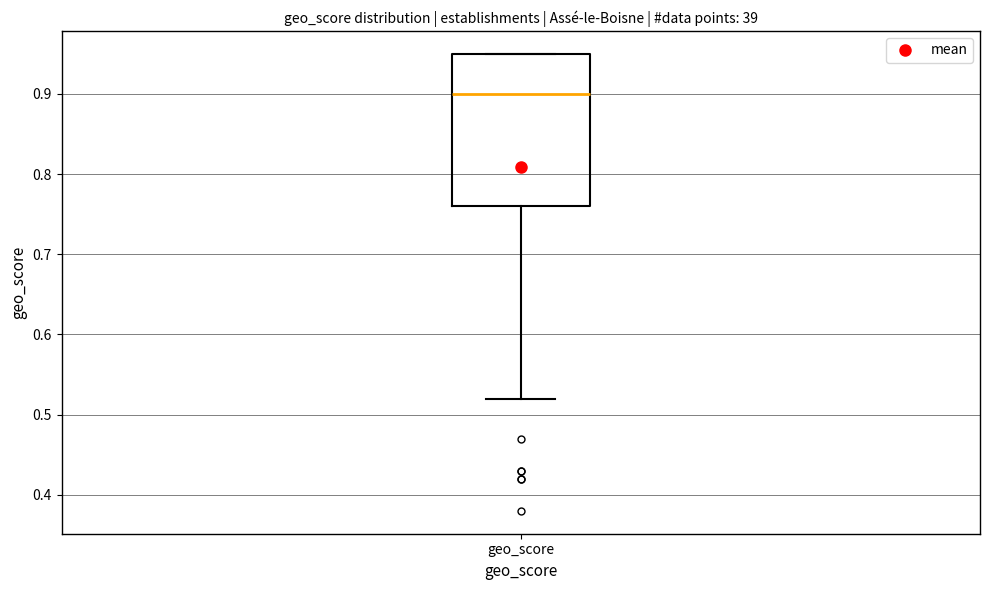

Transcribe this box plot: give where the median line is, the range the box spans, and where the two whiskers end, as read against the y-axis. The values are not printed on the chart, so give them approximately, as read against the axis.

median 0.90, box 0.76 to 0.95, whiskers 0.52 to 0.95